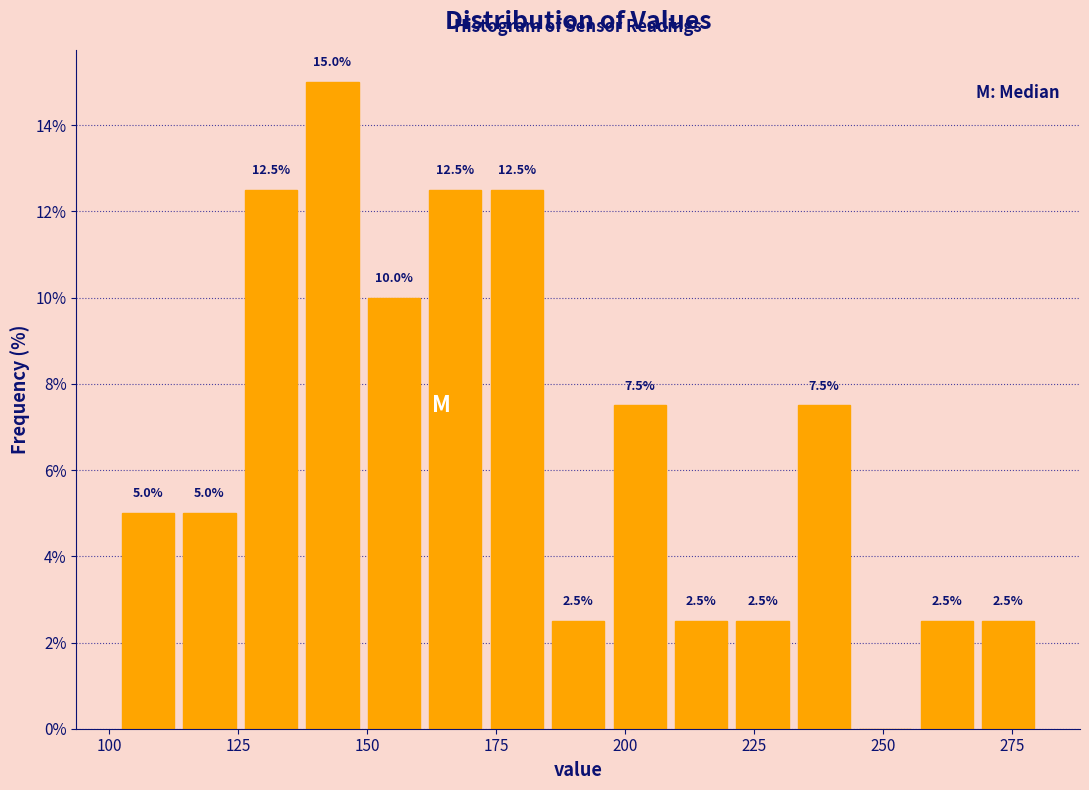

Read against the x-axis, roughly where is the centre of the tallest bar?

145